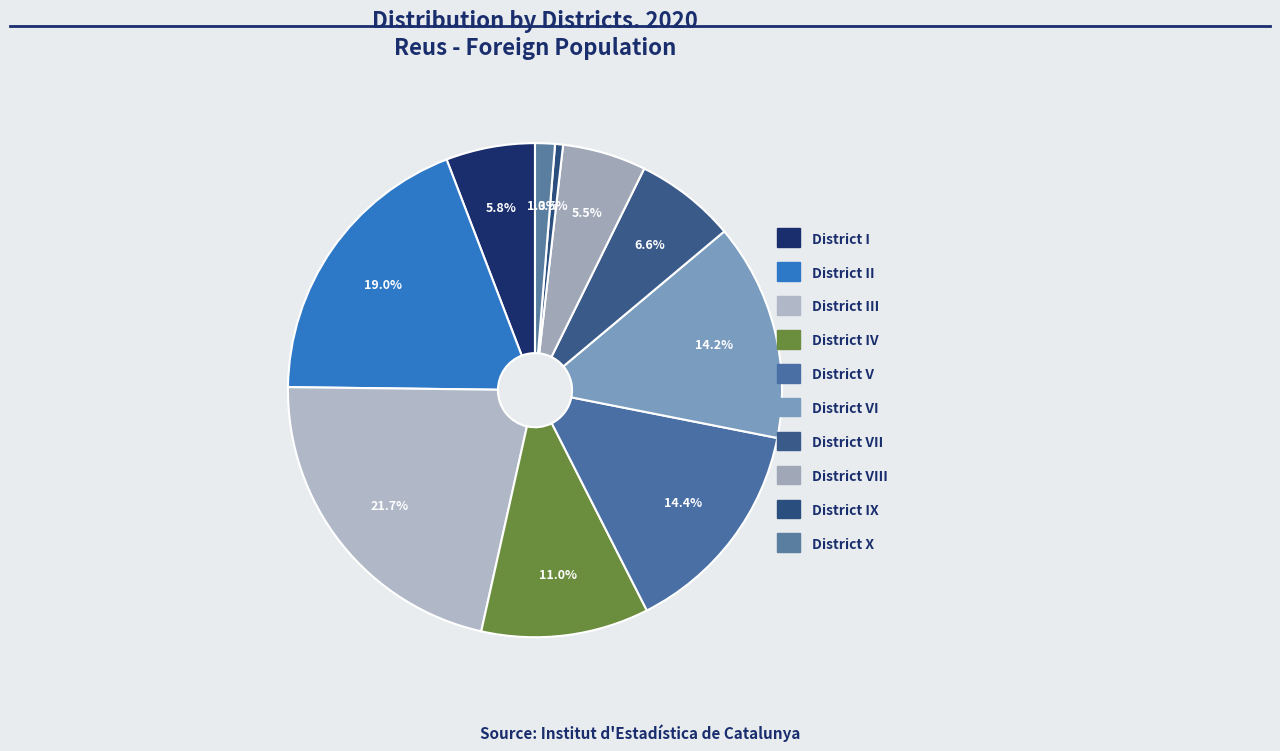

Count the number of slices in the pie.

10